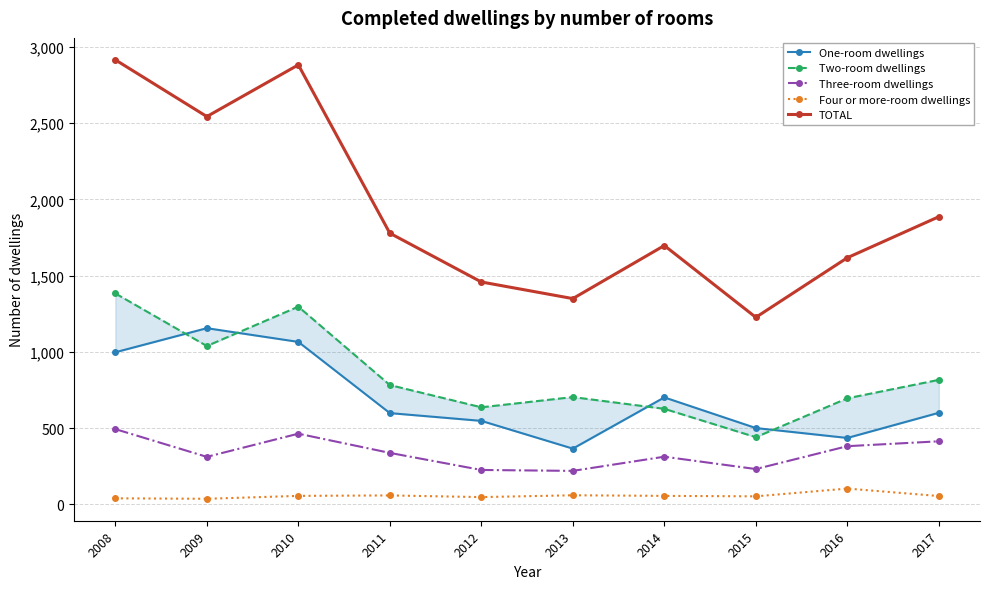

True or false: Three-room dwellings has a value of 312 at 2009.

True